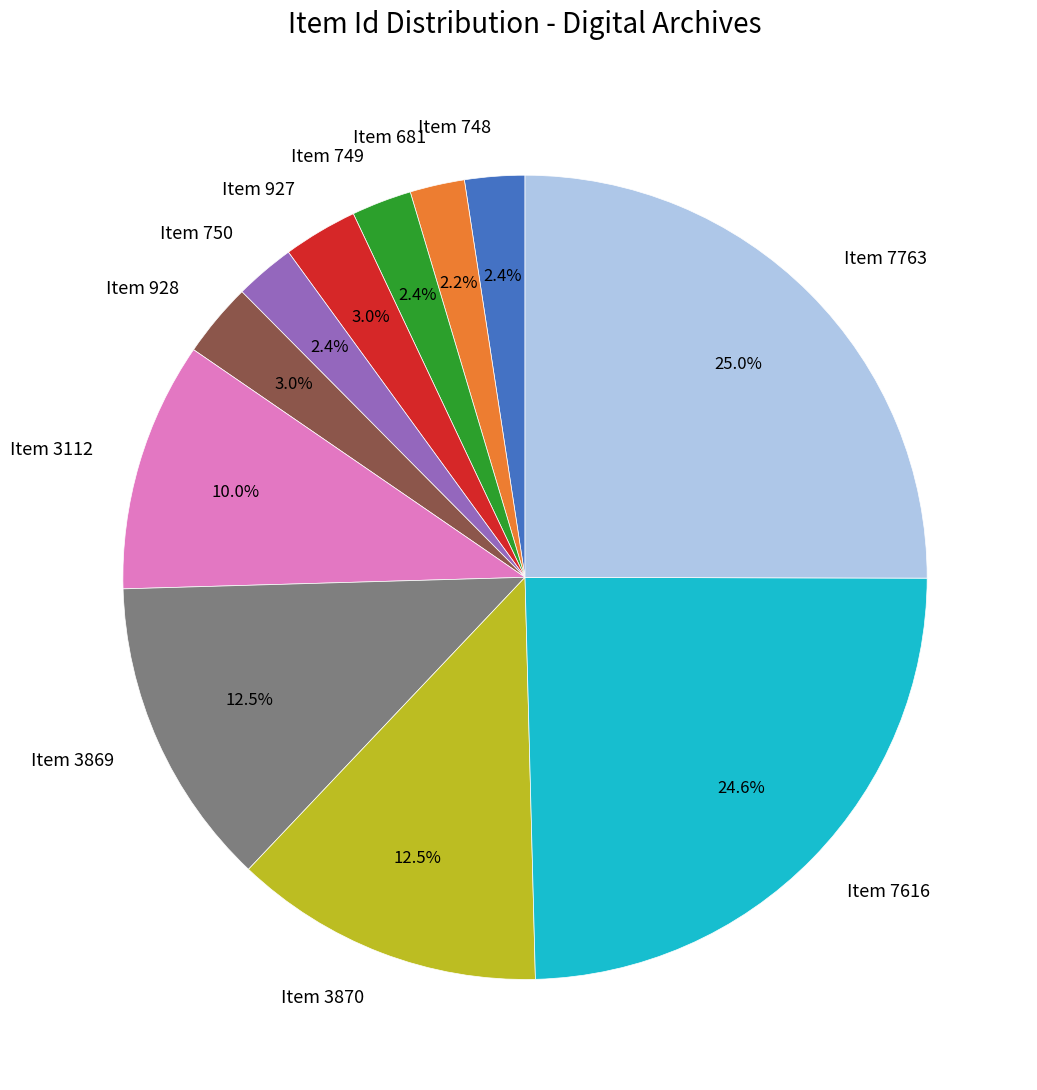

What is the ratio of the value at Item 750 to the value at Item 749?

1.0